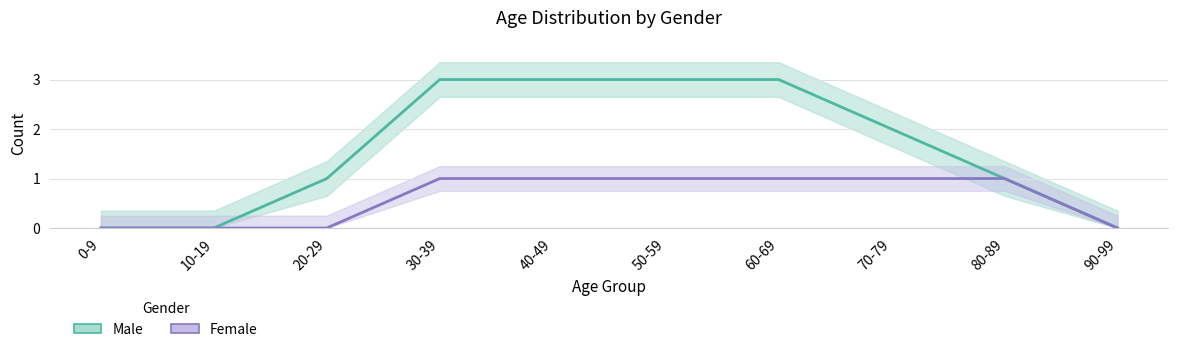

The Male series shows 1 at 50-59. True or false?

False